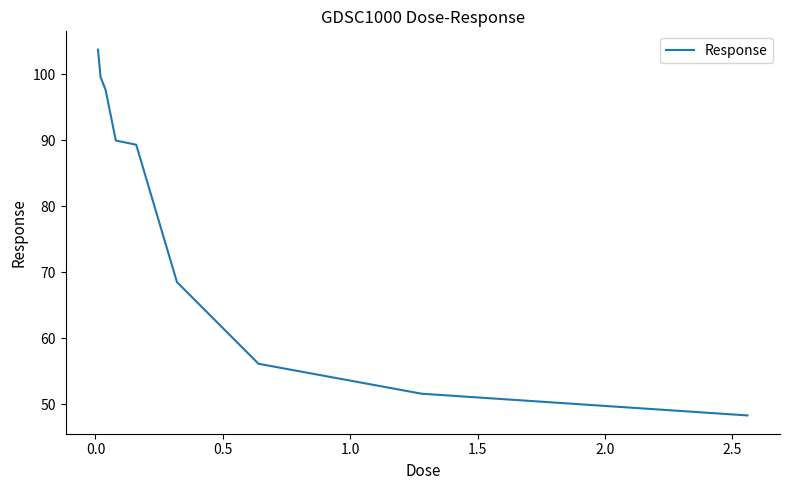

Does the chart have visible grid lines?

No